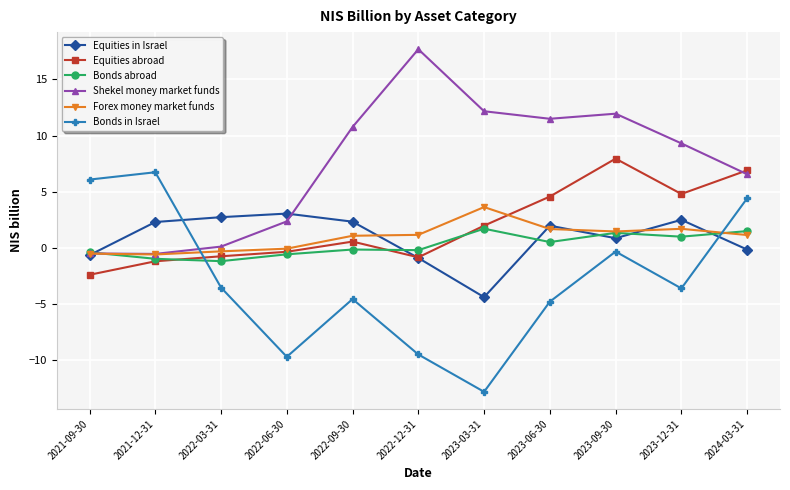

At 2023-12-31, list the series in order from smallest to largest.

Bonds in Israel, Bonds abroad, Forex money market funds, Equities in Israel, Equities abroad, Shekel money market funds